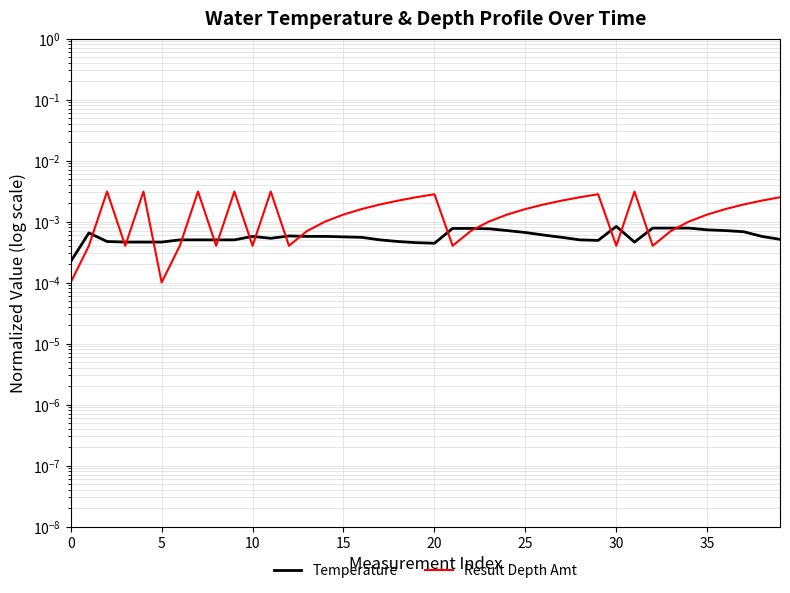

The Result Depth Amt series shows 0.0 at 33. True or false?

False